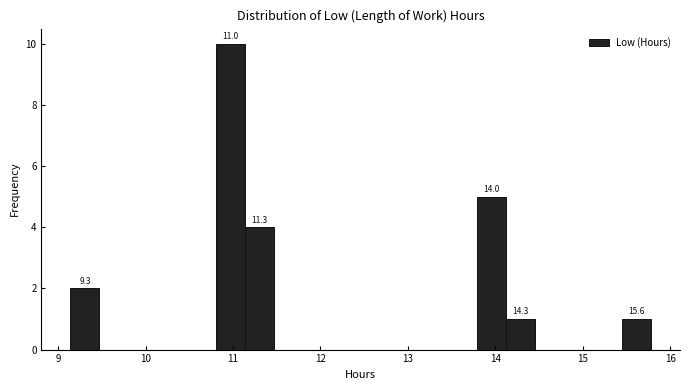

Read against the x-axis, roughly where is the centre of the tallest bar?

11.0